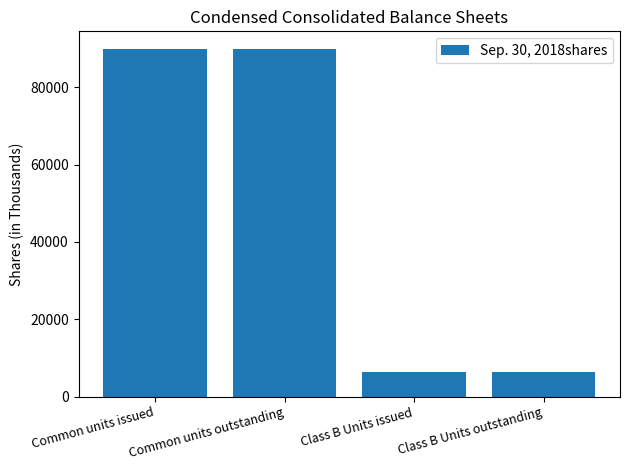

The chart shows a value of 3215 at Class B Units outstanding. True or false?

False